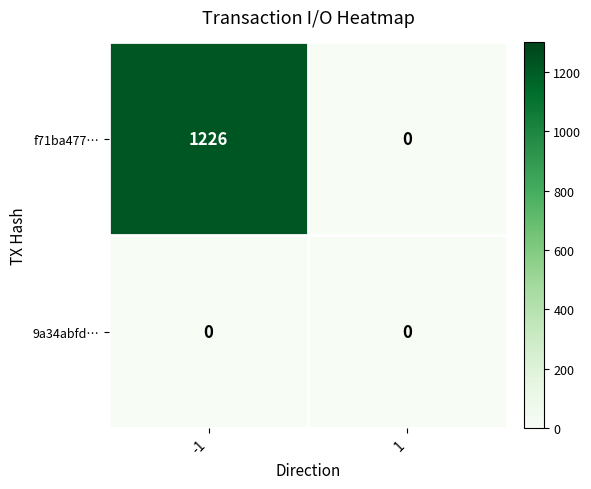

What is the greatest value displayed?

1226